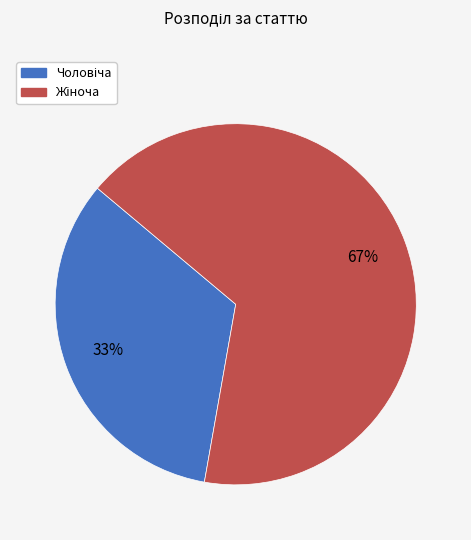

Is there any slice that represents more than half of the pie?

Yes